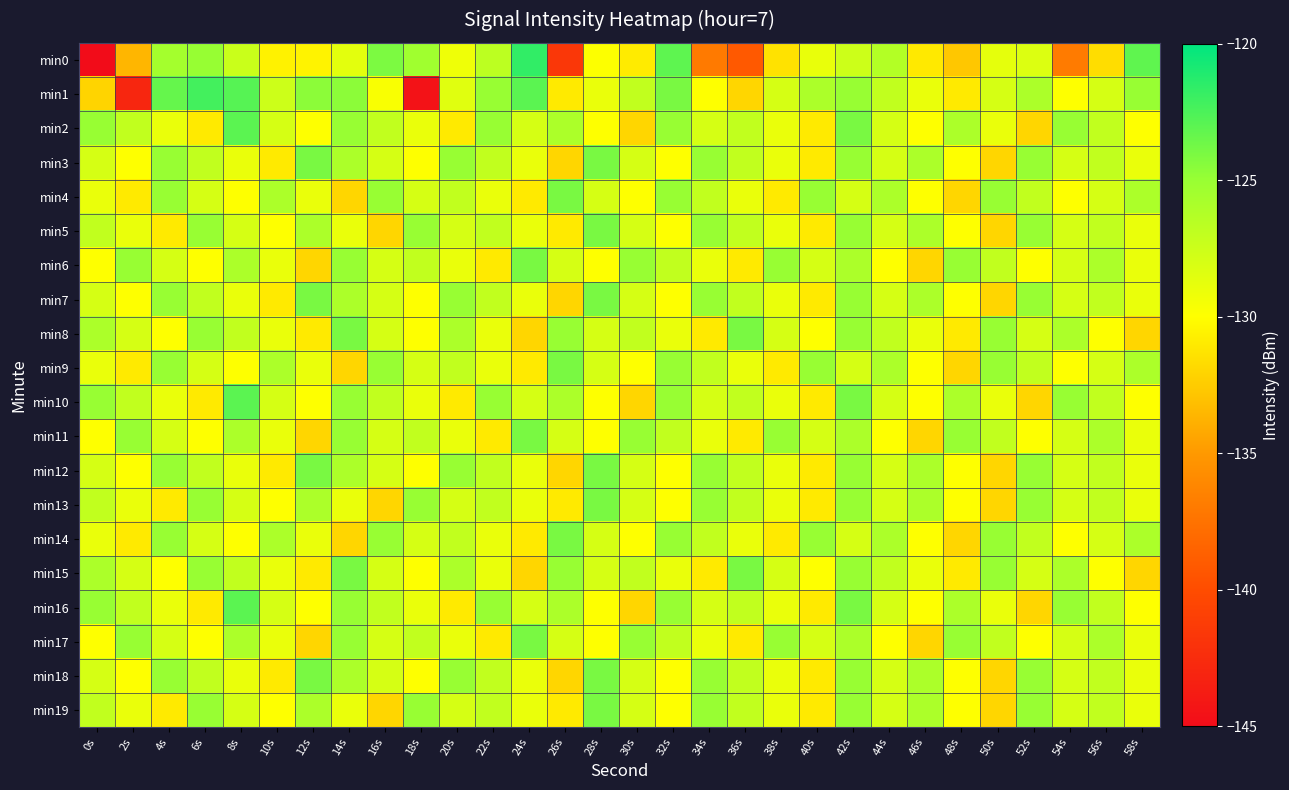

Which label corresponds to the largest value in the chart?

24s